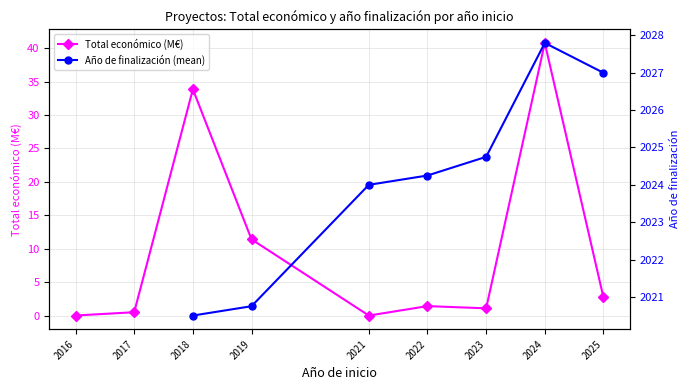

What is the difference between the highest and lowest values at 2019?

2009.4